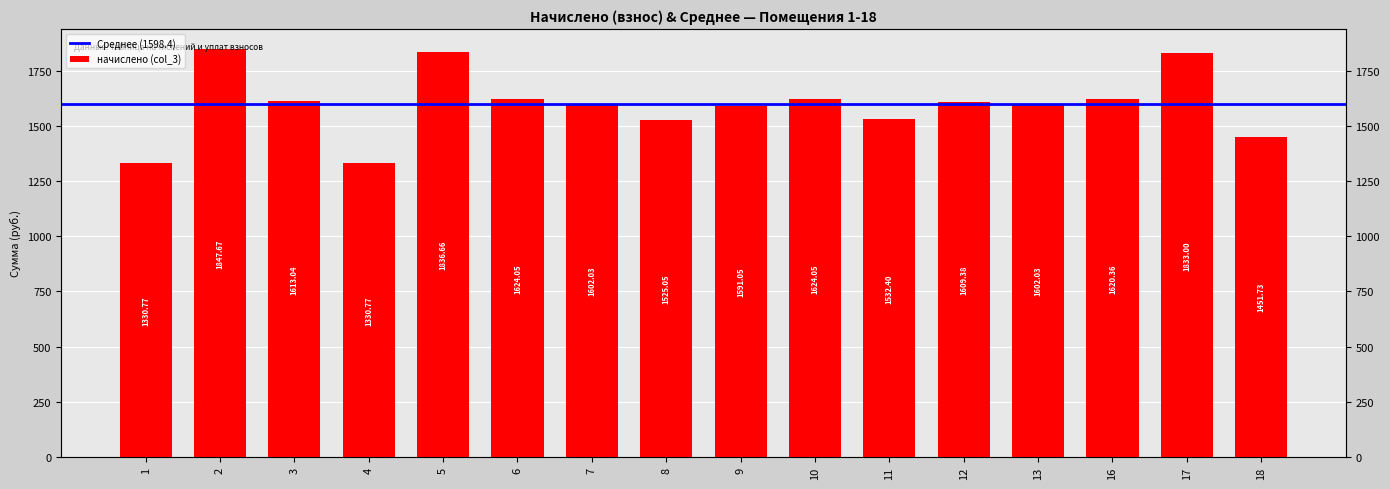

Is it true that the value at 9 is 1591.0?

True